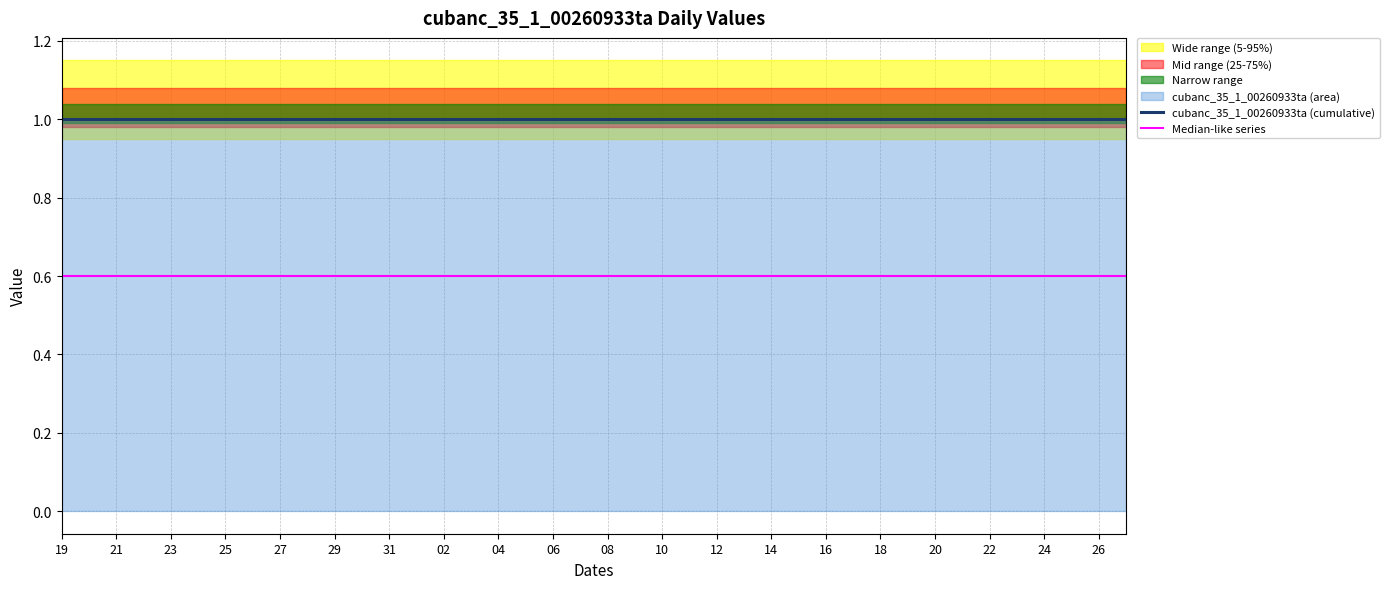

True or false: cubanc_35_1_00260933ta (cumulative) has a value of 1.0 at 20.

True